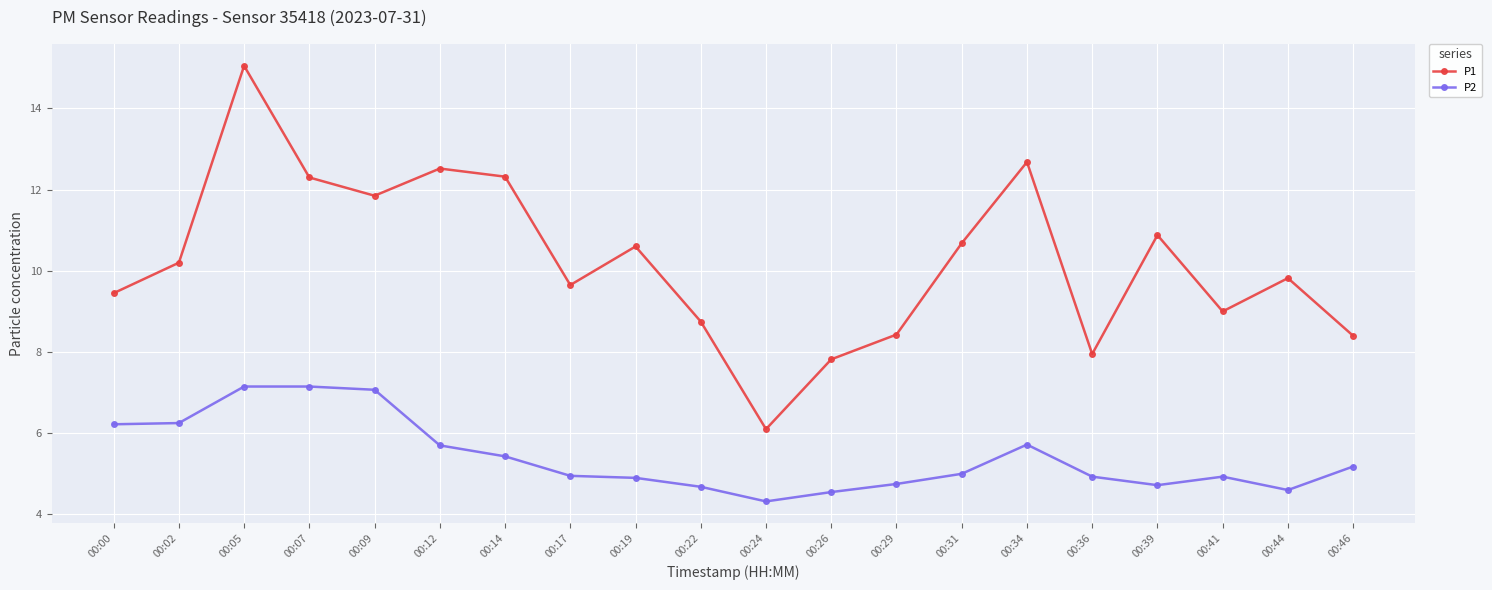

True or false: P1 and P2 cross at least once.

False